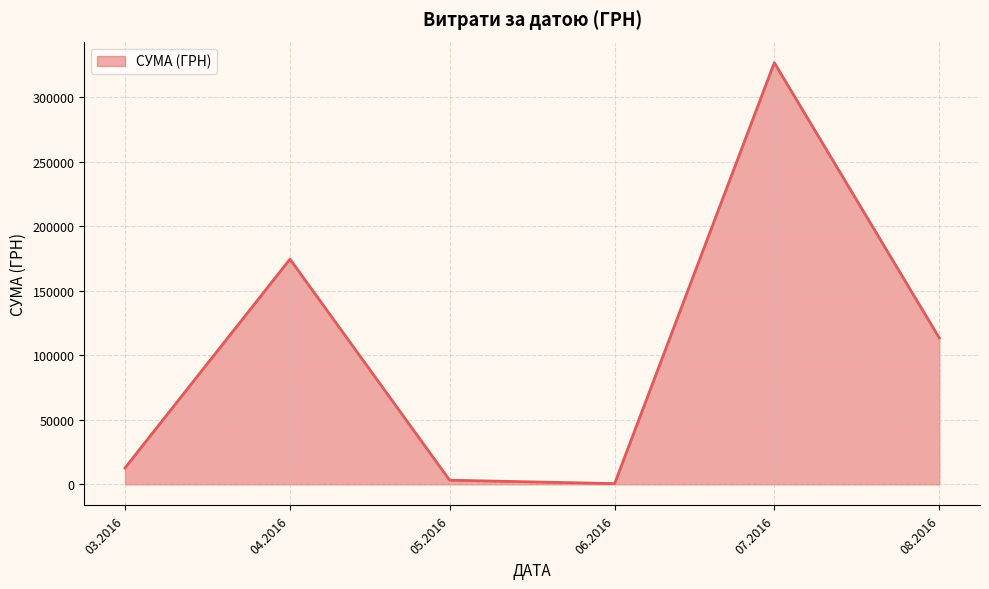

At which category does the data reach its first local peak?

04.2016